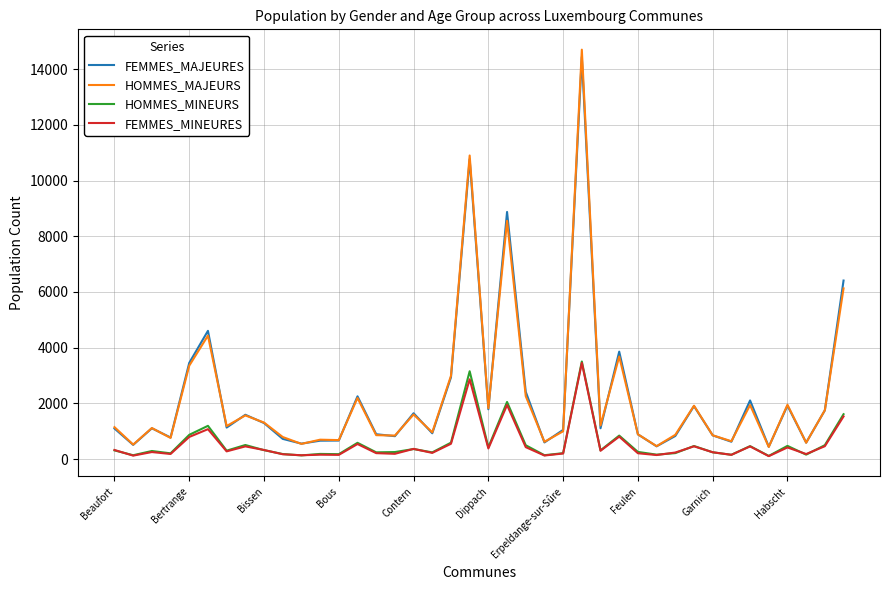

Which series has the widest spread of values?

HOMMES_MAJEURS